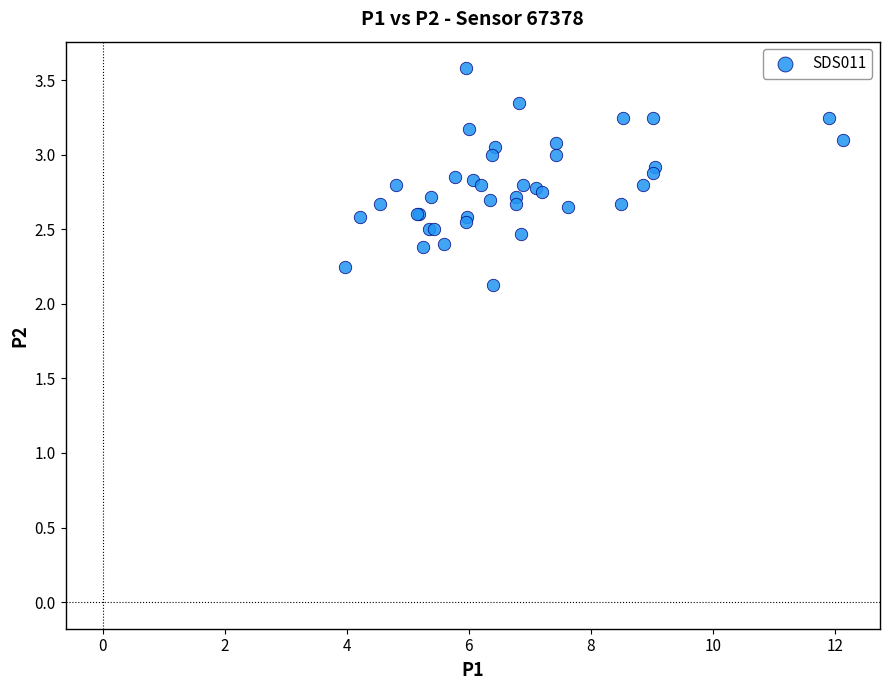

What Y value in the scatter plot is closest to 2?

2.1